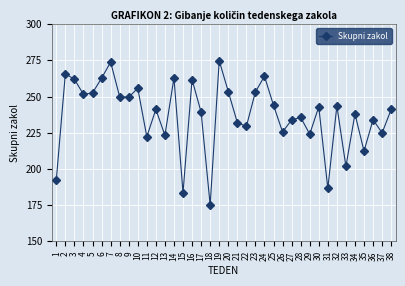

Does the chart have visible grid lines?

Yes